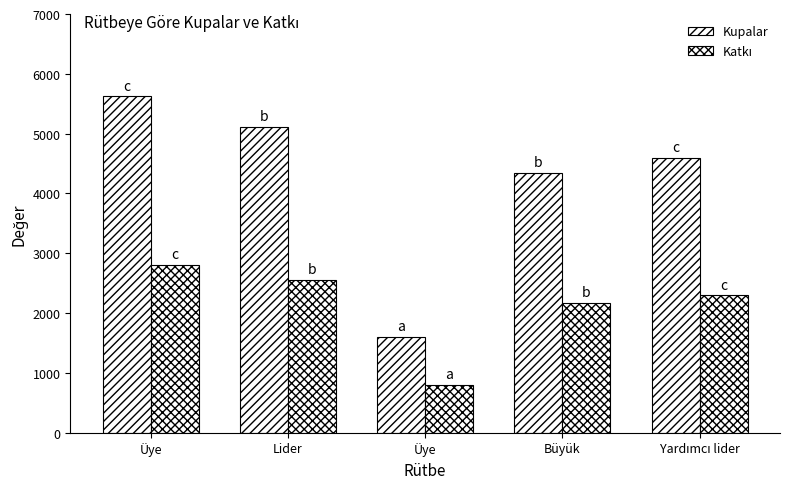

Which series has the largest total across all categories?

Kupalar